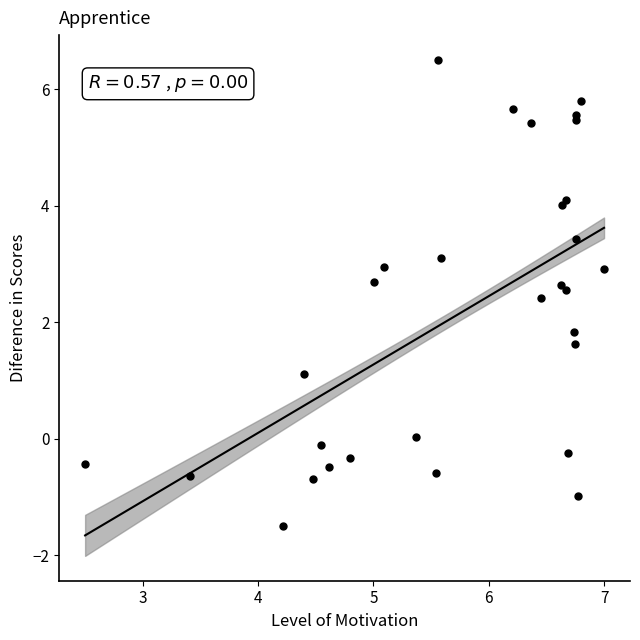

What Y value in the scatter plot is closest to 2?

1.8